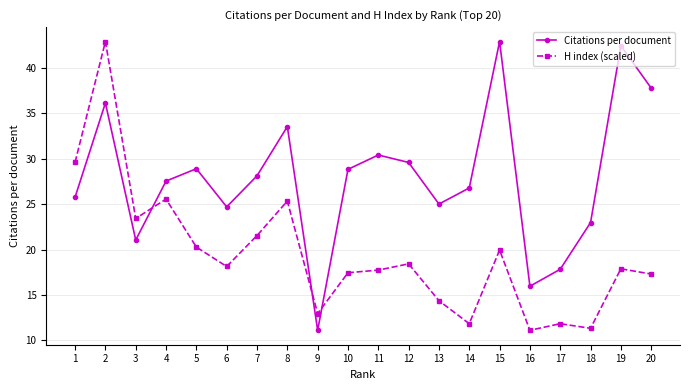

What are all the series names shown in the legend?

Citations per document, H index (scaled)